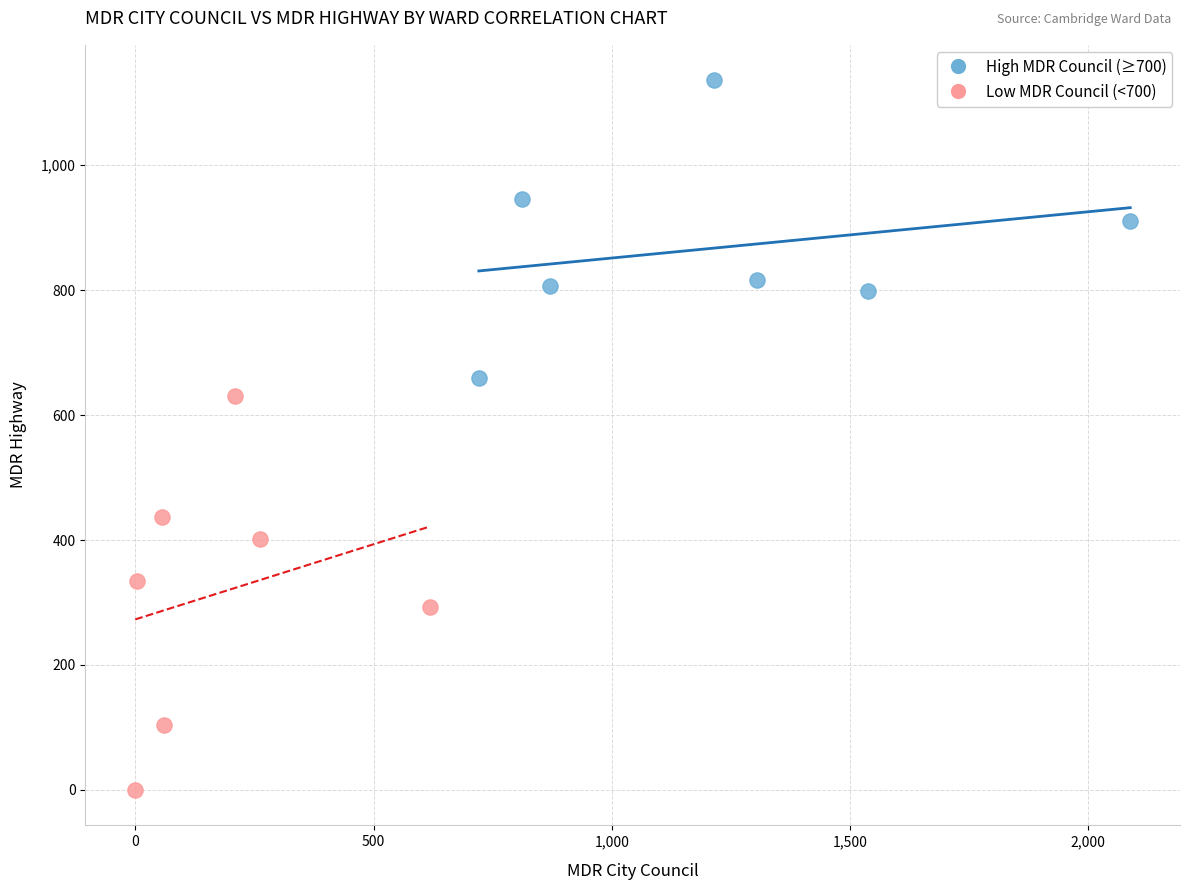

Which series contains the lowest Y value?

Low MDR Council (<700)